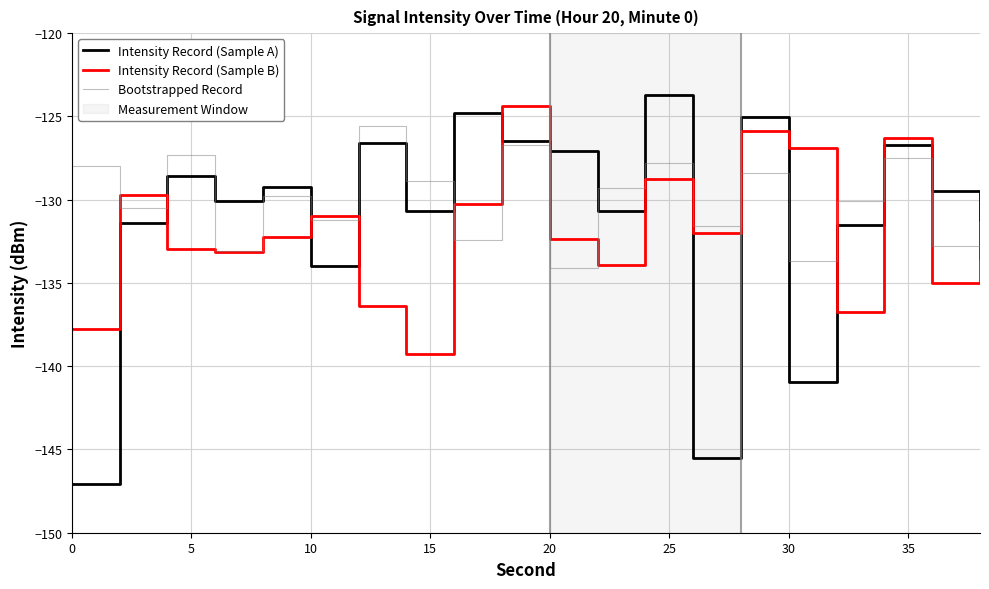

Which series ends up on top after the final intersection of Intensity Record (Sample A) and Intensity Record (Sample B)?

Intensity Record (Sample B)